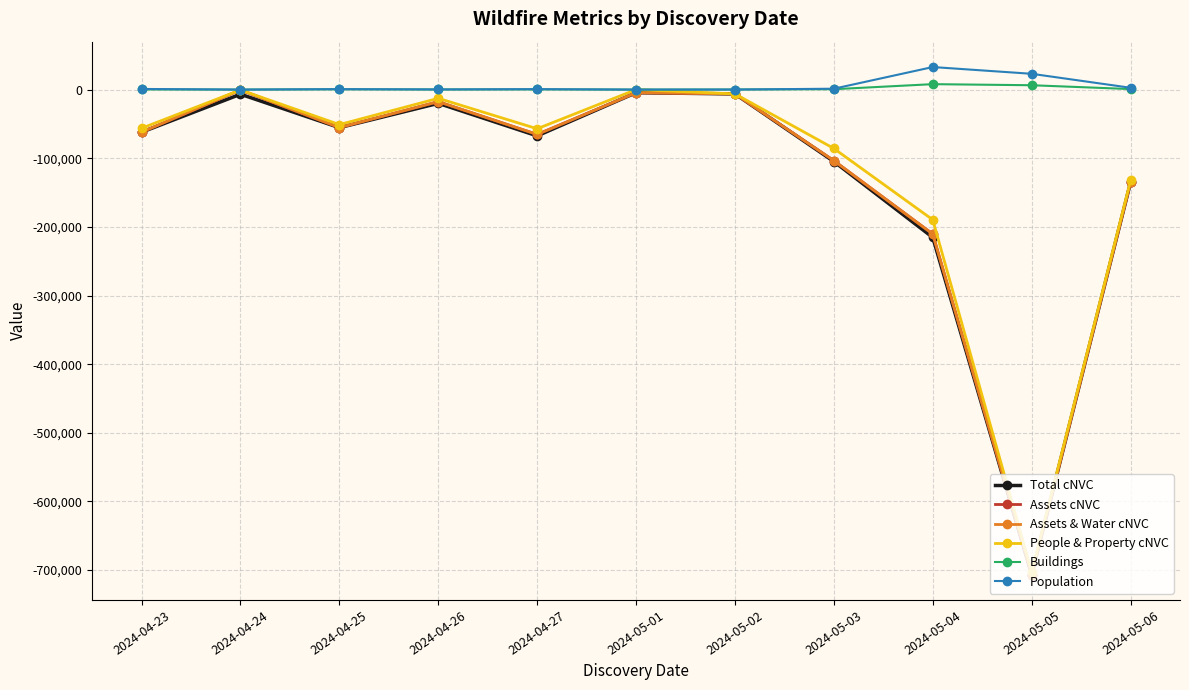

In Assets & Water cNVC, how many points are lower than both neighbors (excluding endpoints)?

3